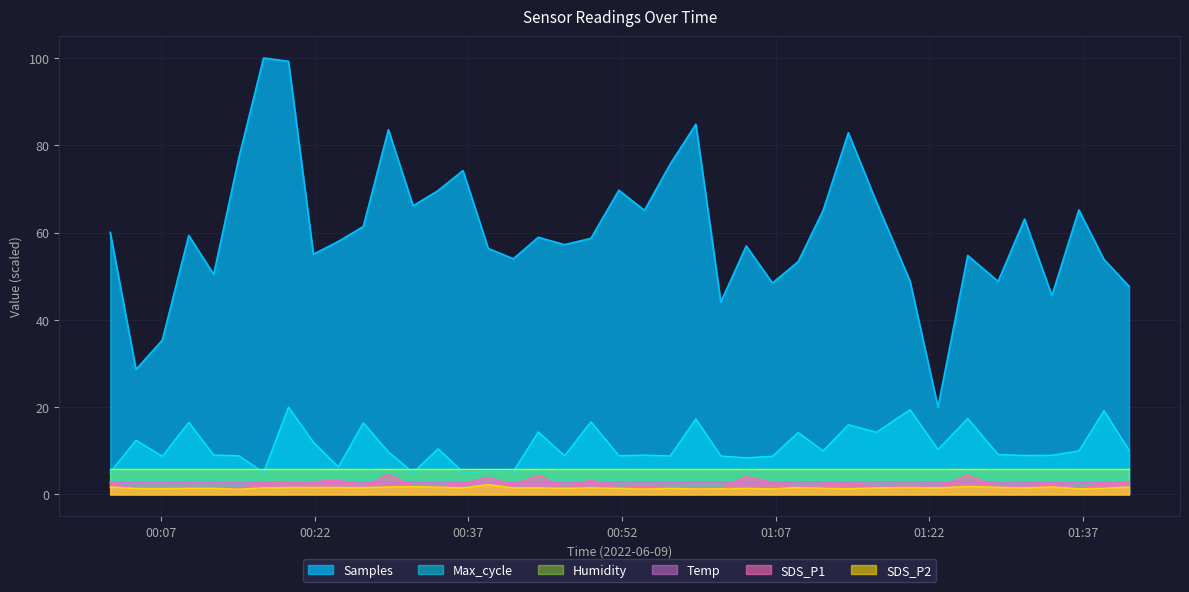

Which series has the largest total across all categories?

Samples